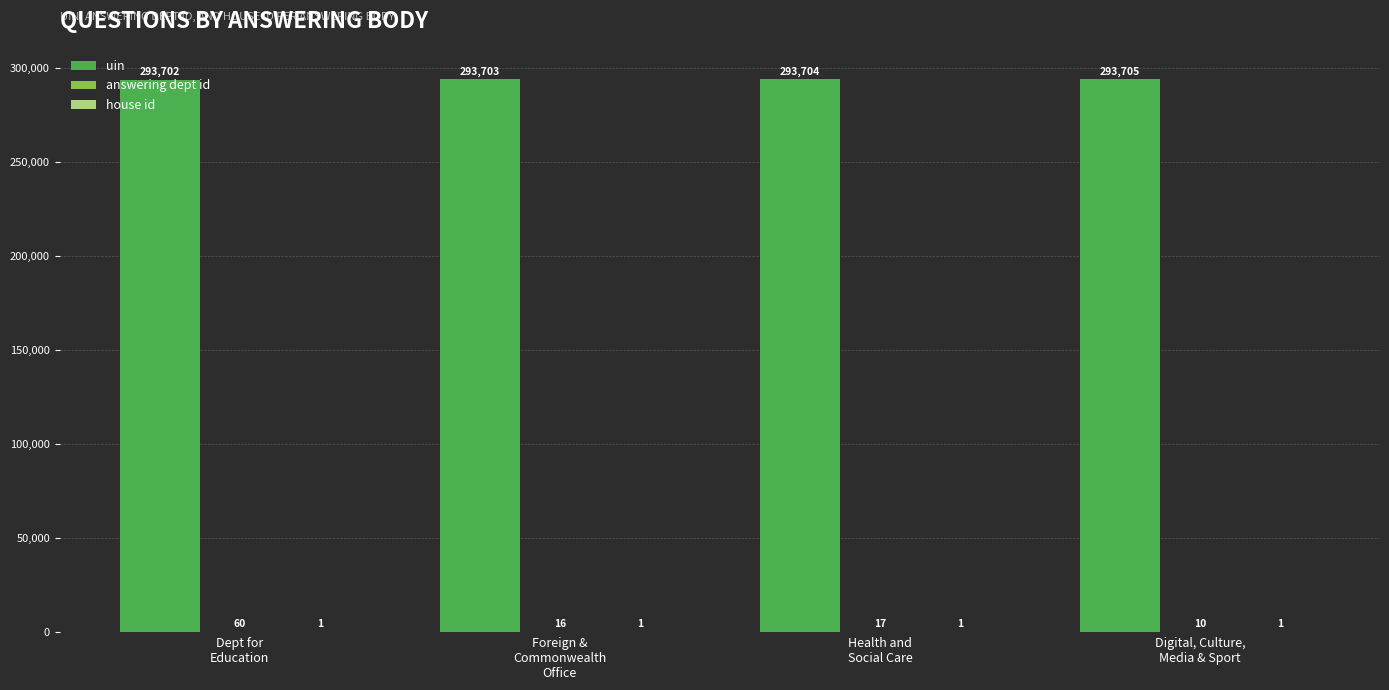

The value of uin at Dept for
Education is 163795. True or false?

False